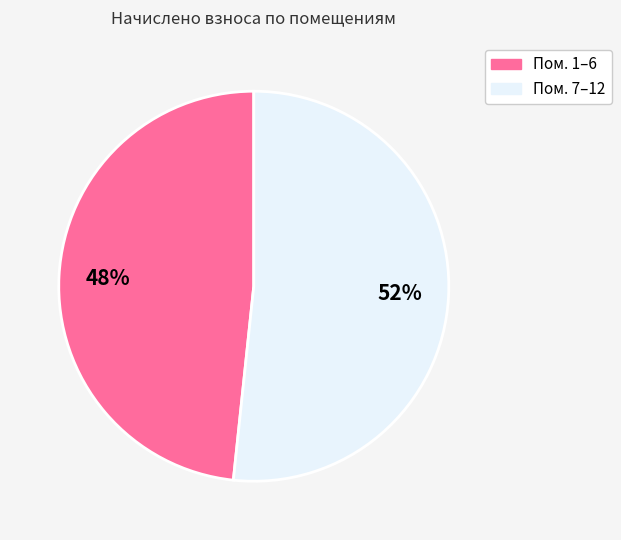

To the nearest percent, what is the average slice percentage?

50%